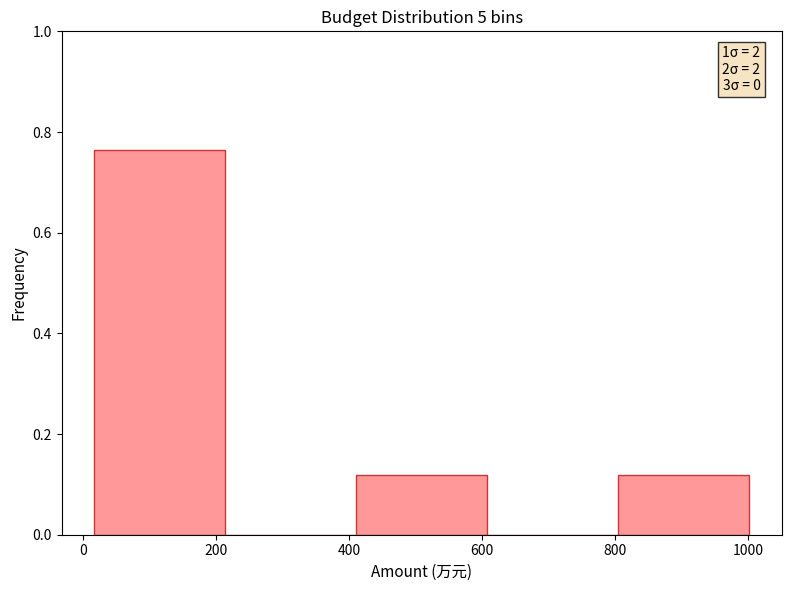

Which range on the x-axis has the tallest bar?

20 to 220